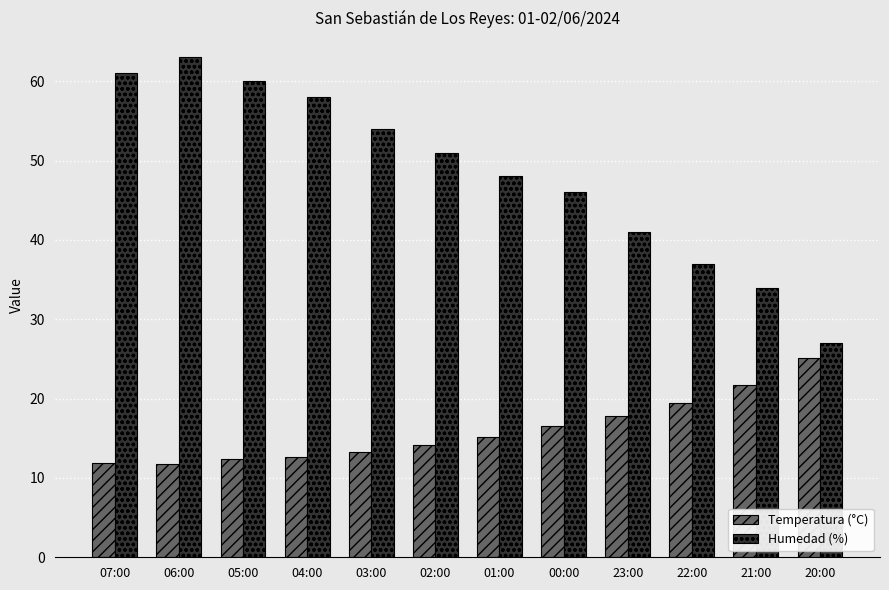

What is the spread (max minus min) of values at 23:00?

23.2